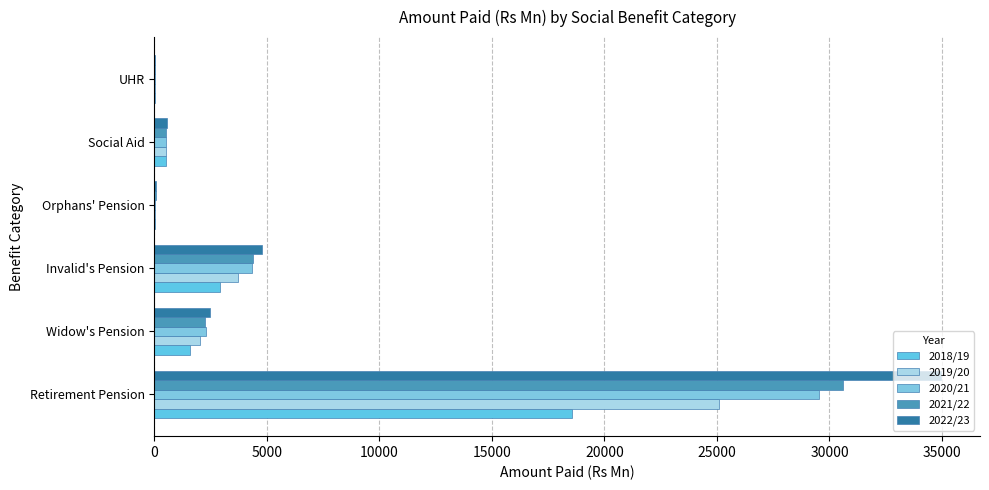

List the series in order of their peak value, highest first.

2022/23, 2021/22, 2020/21, 2019/20, 2018/19